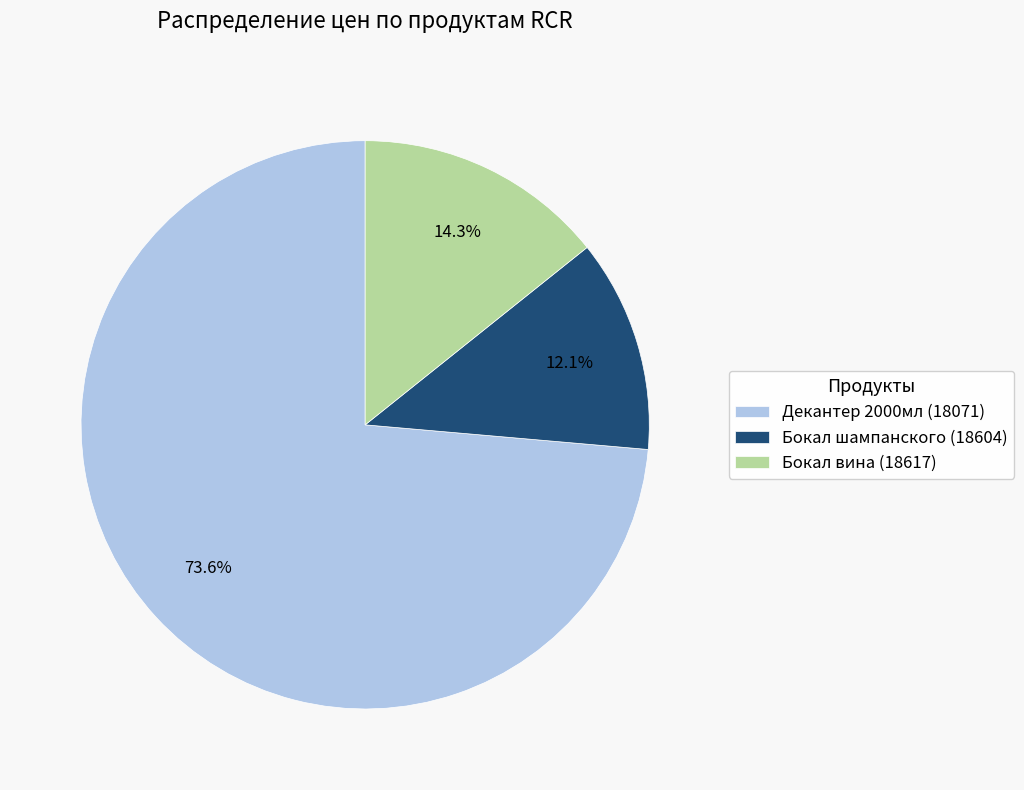

Combined, do Бокал вина (18617) and Декантер 2000мл (18071) account for over 50%?

Yes